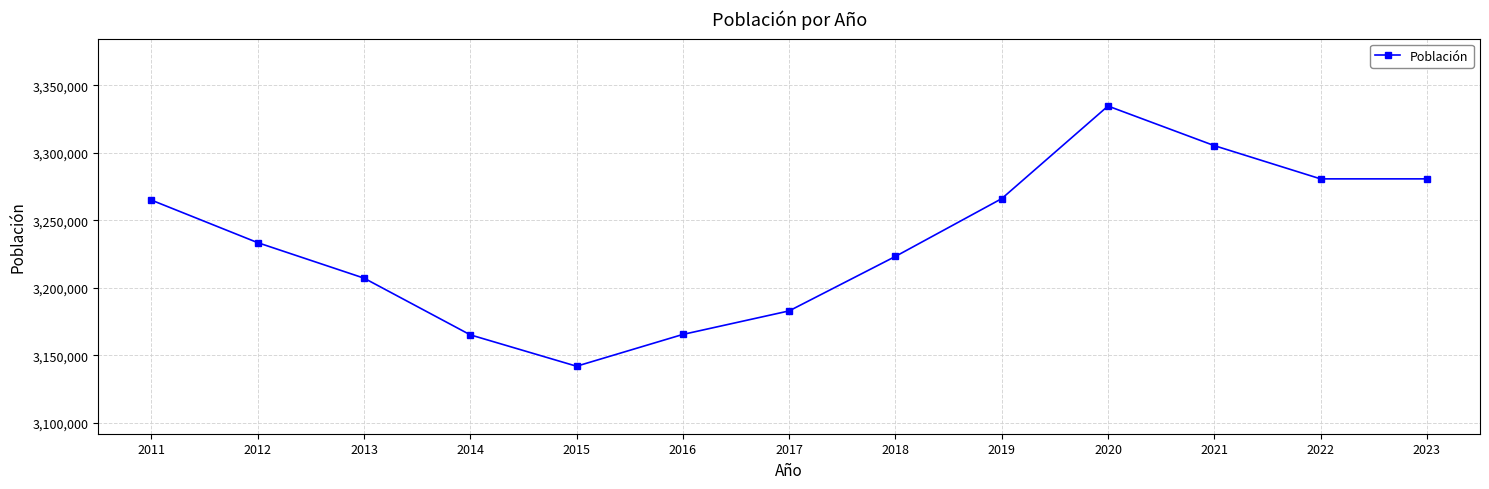

Is it true that the value at 2022 is 5734225?

False